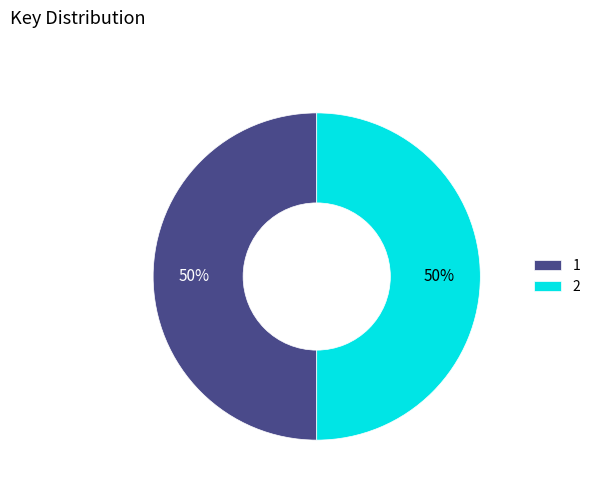

To the nearest percent, what percentage of the pie is 2?

50%